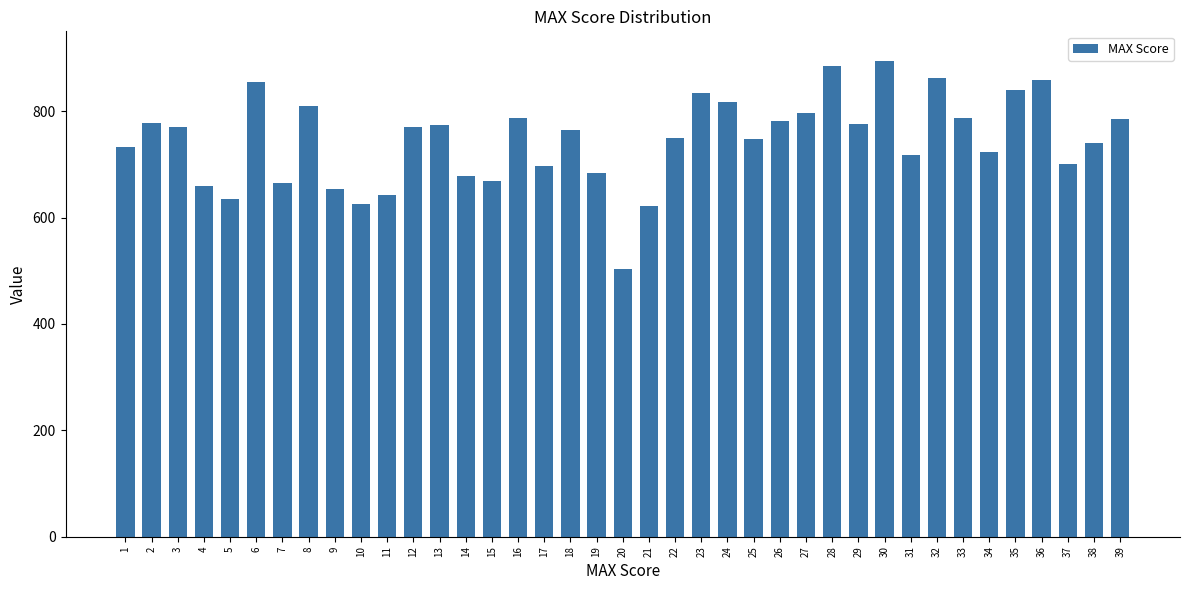

True or false: the data shows 862 at 32.

True